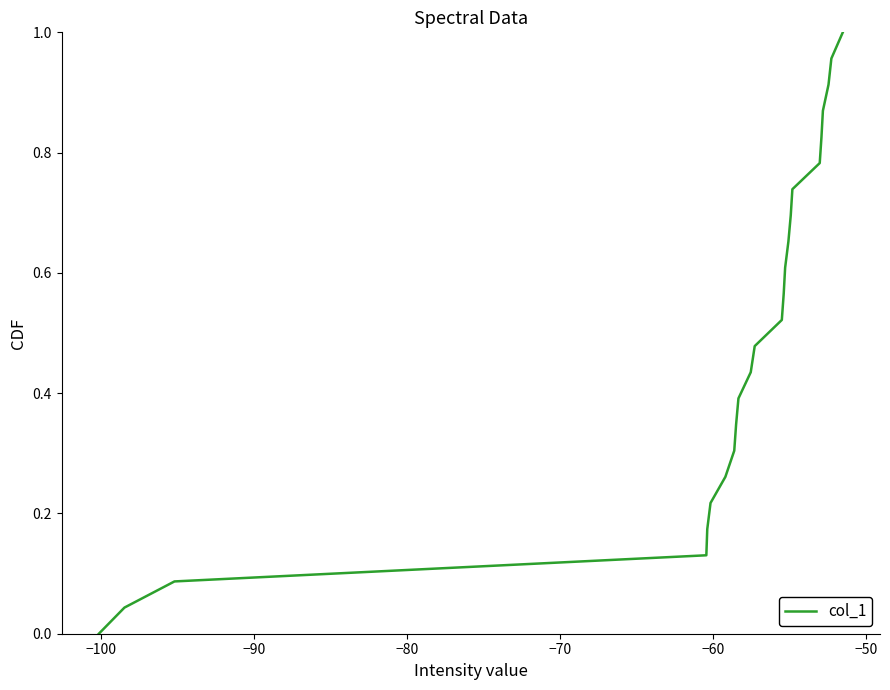

Does the chart display data point markers on the line(s)?

No